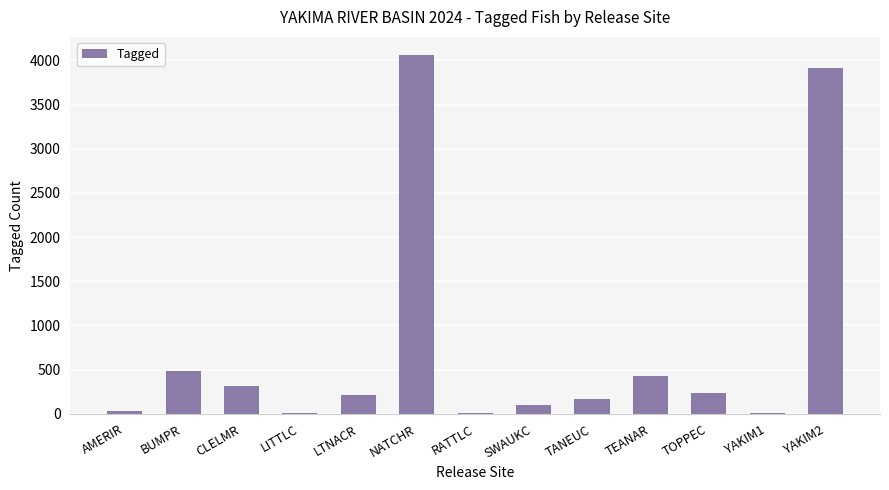

Is it true that the value at NATCHR is 6475?

False